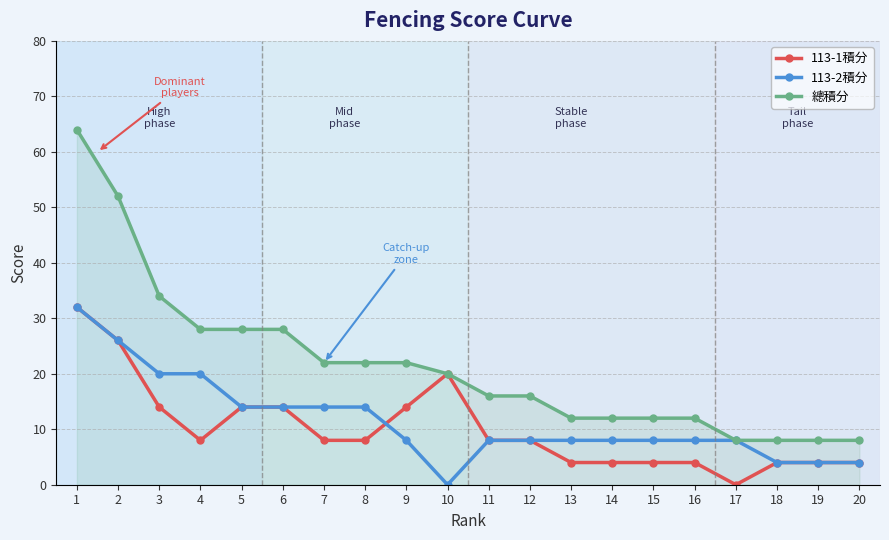

Rank the series at 4 from highest to lowest value.

總積分, 113-2積分, 113-1積分